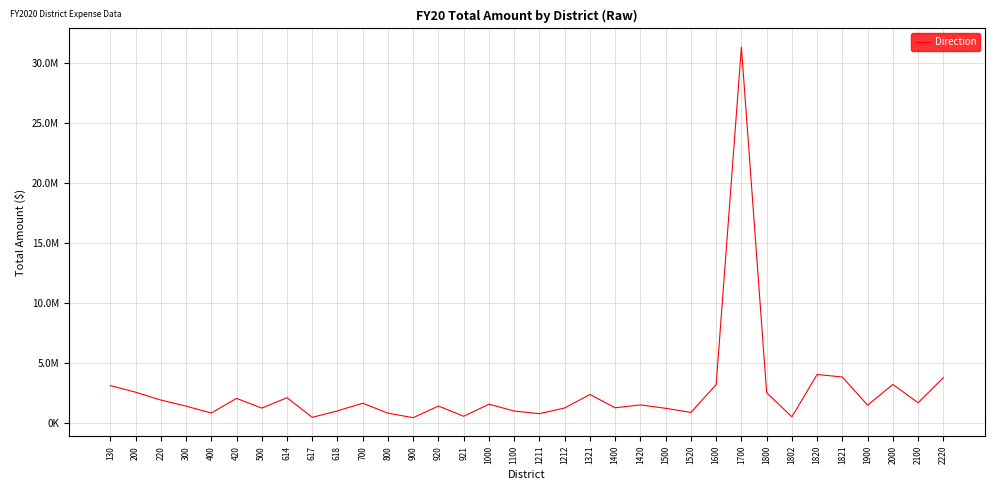

Read the value at 1820.

4072210.4